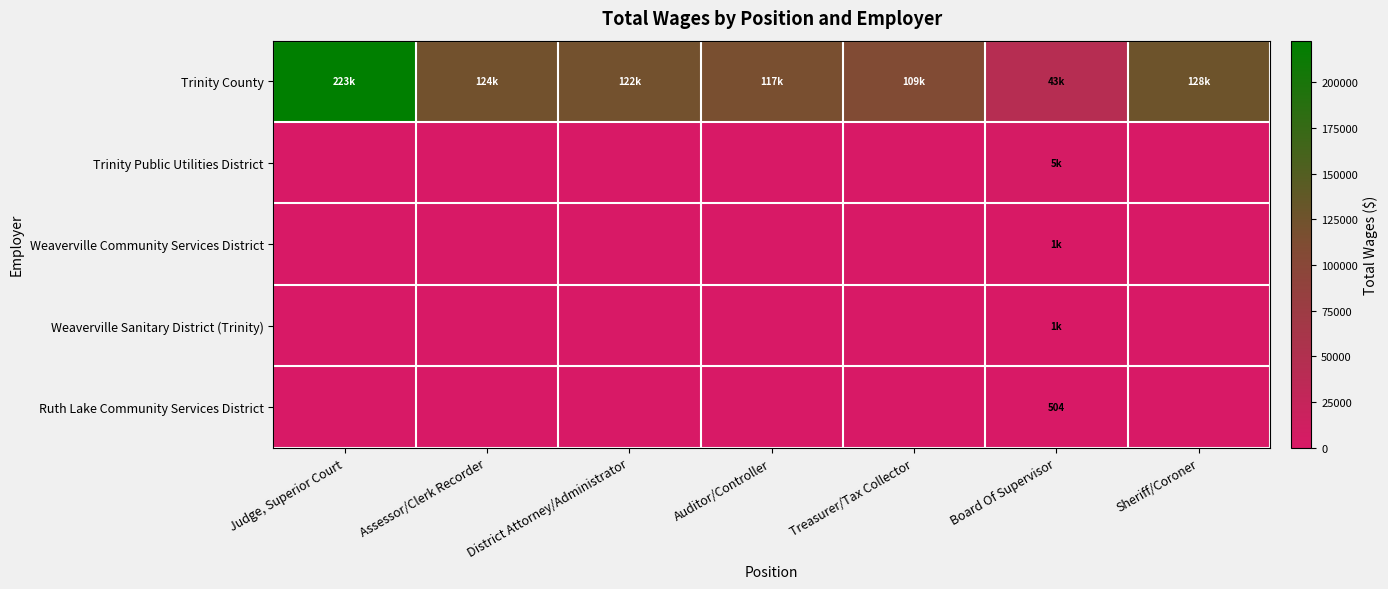

What is the highest value of the Trinity Public Utilities District series?

4800.0